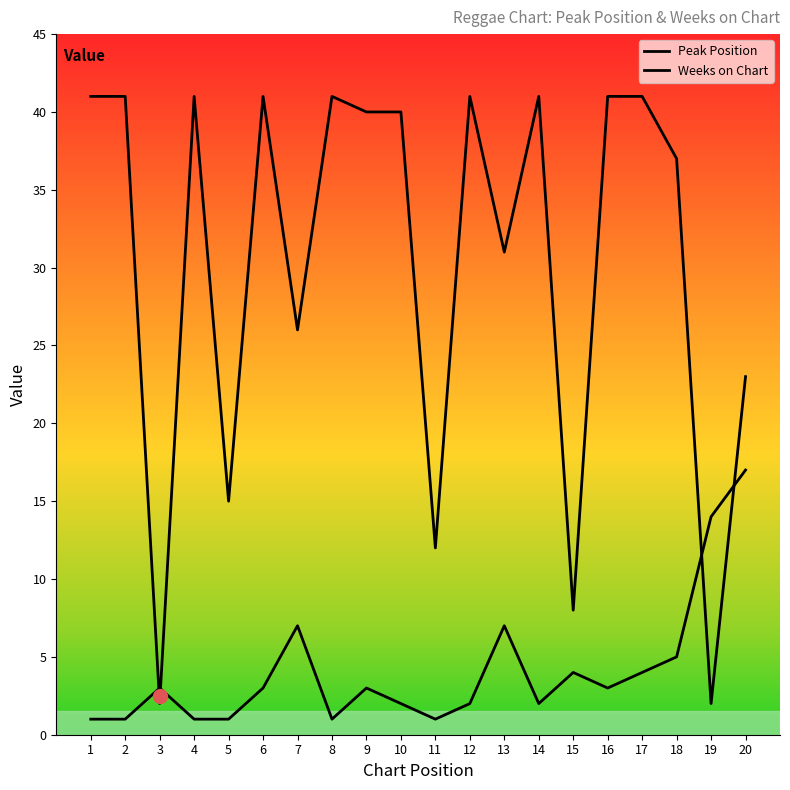

Is it true that Peak Position equals 1 at 4?

True